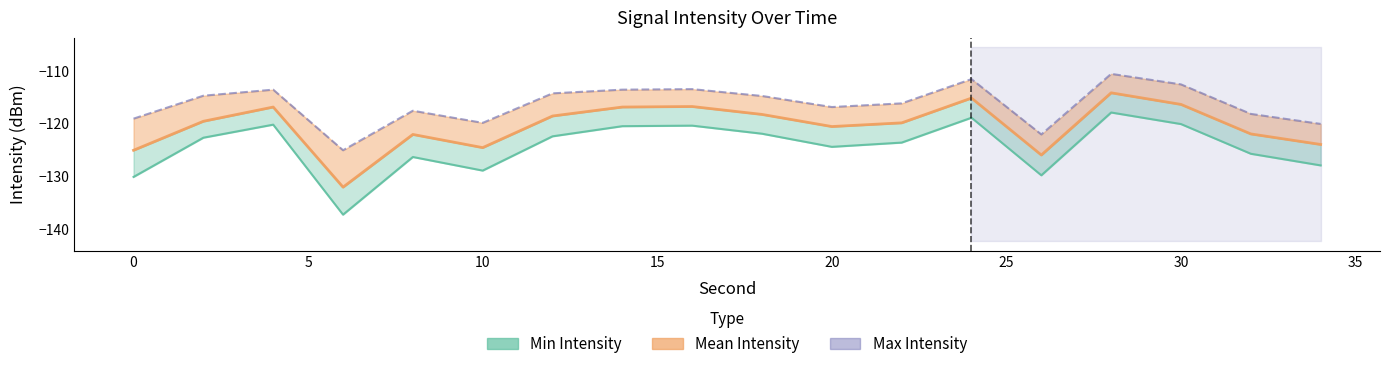

Reading right to left, list all the values displayed in this chart.

Min Intensity: -127.9	-125.7	-120.0	-117.8	-129.8	-118.8	-123.5	-124.4	-121.9	-120.3	-120.4	-122.4	-128.9	-126.3	-137.2	-120.1	-122.6	-130.1
Mean Intensity: -123.9	-121.9	-116.3	-114.1	-125.9	-115.1	-119.8	-120.5	-118.2	-116.7	-116.8	-118.5	-124.5	-122.0	-132.0	-116.8	-119.5	-125.0
Max Intensity: -120.0	-118.1	-112.5	-110.5	-122.0	-111.5	-116.1	-116.8	-114.7	-113.4	-113.5	-114.2	-119.8	-117.5	-125.0	-113.5	-114.6	-119.0